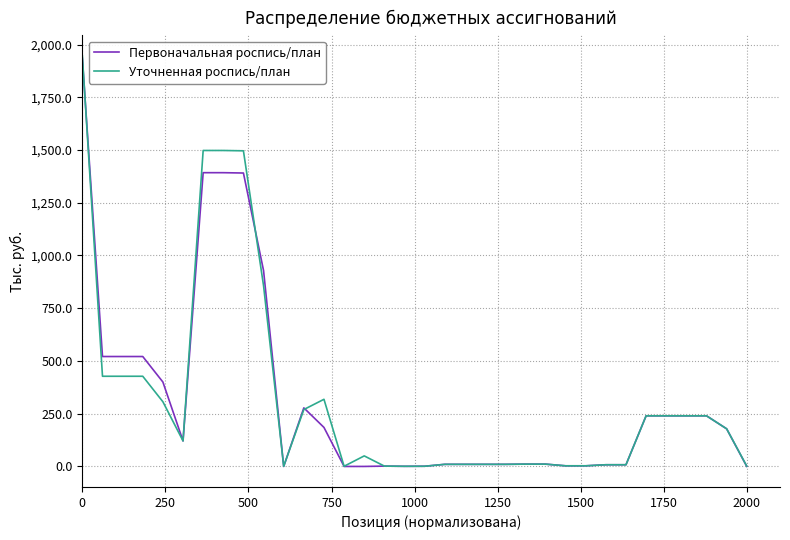

What is the greatest value displayed?

1946.3